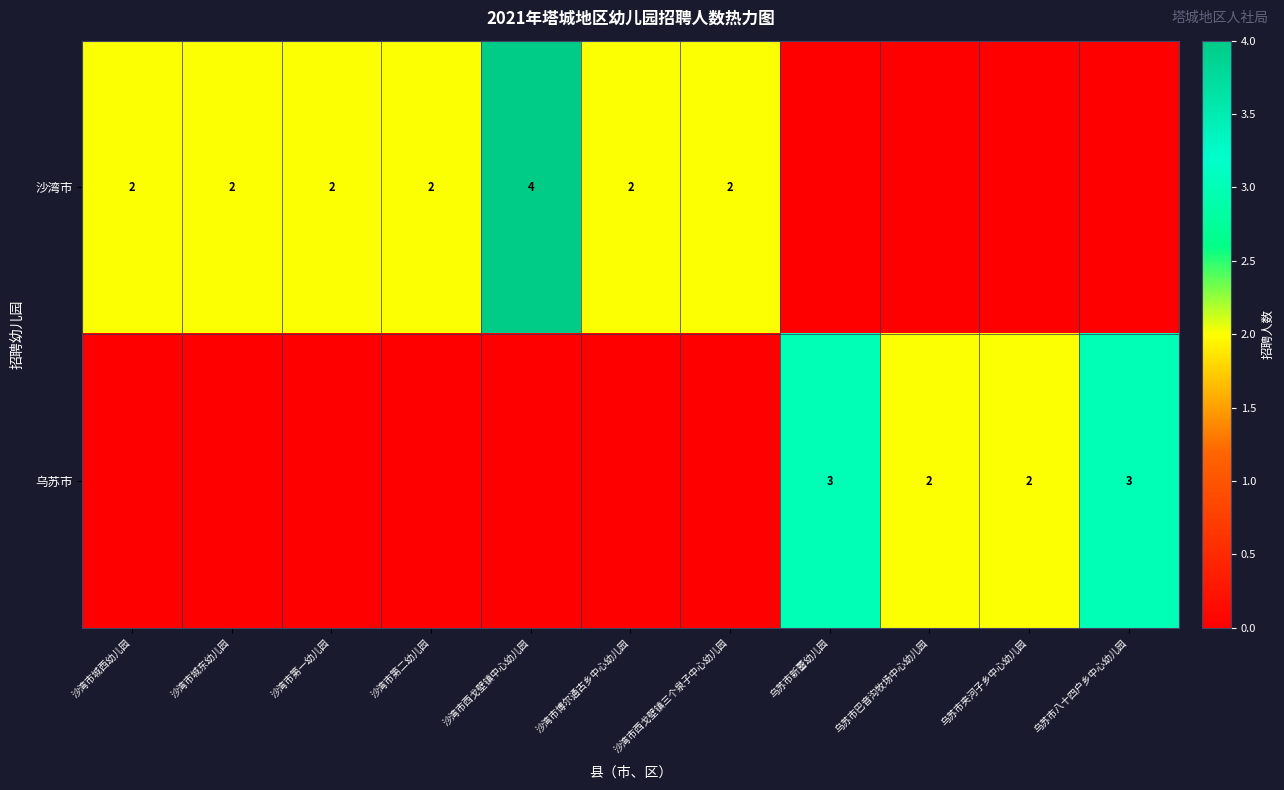

Is it true that 乌苏市 equals 3 at 乌苏市新蕾幼儿园?

True